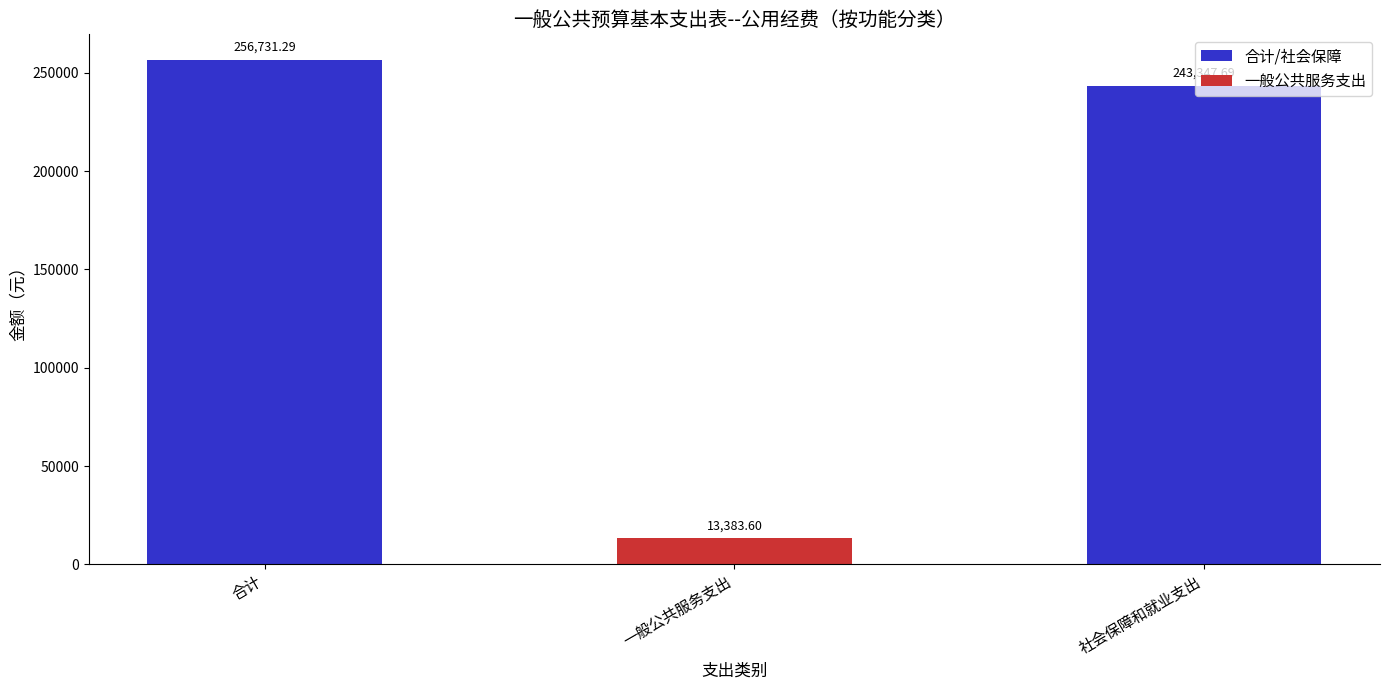

What is the difference between the values at 合计 and 社会保障和就业支出?

13383.6